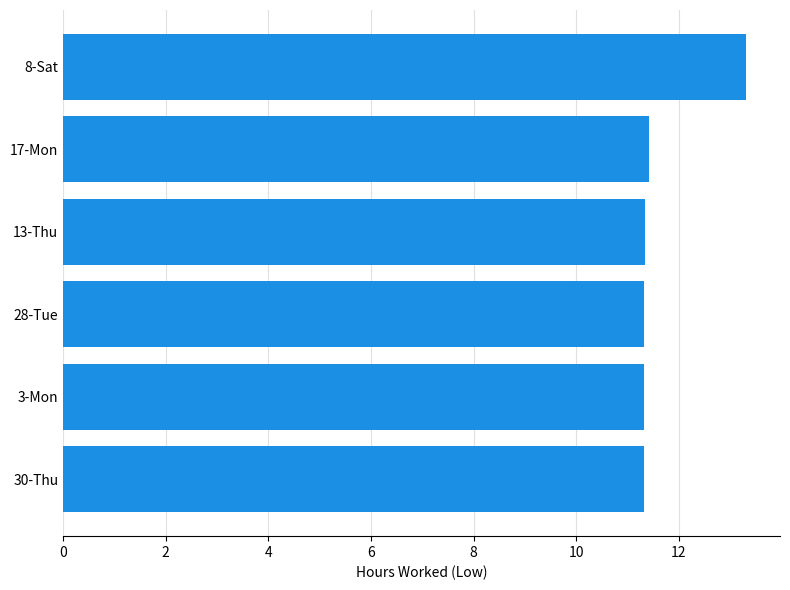

What is the minimum value shown in the chart?

11.3